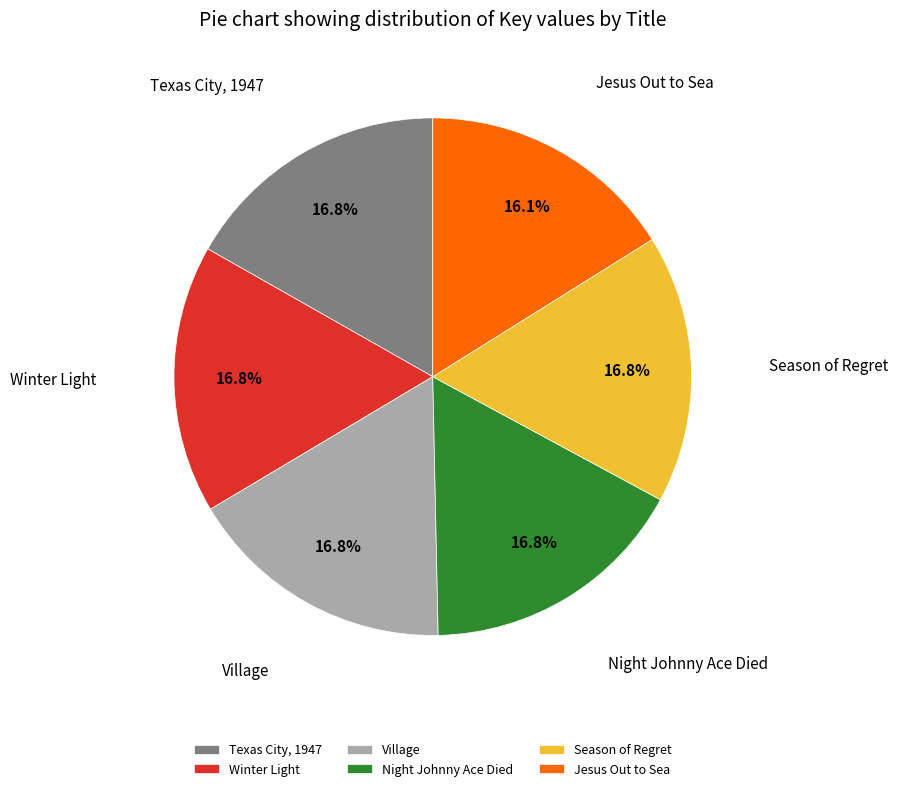

What is the ratio of the value at Texas City, 1947 to the value at Night Johnny Ace Died?

1.0